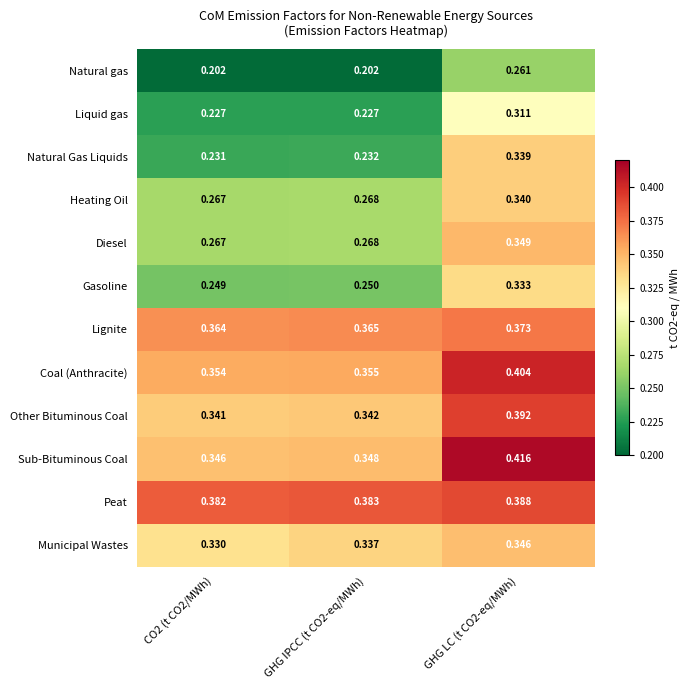

Which series has the largest total across all categories?

Peat